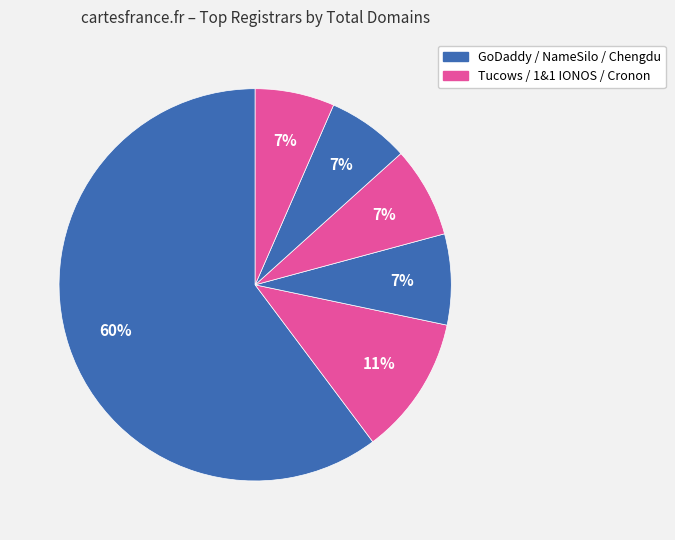

What is the majority slice?

GoDaddy.com, LLC